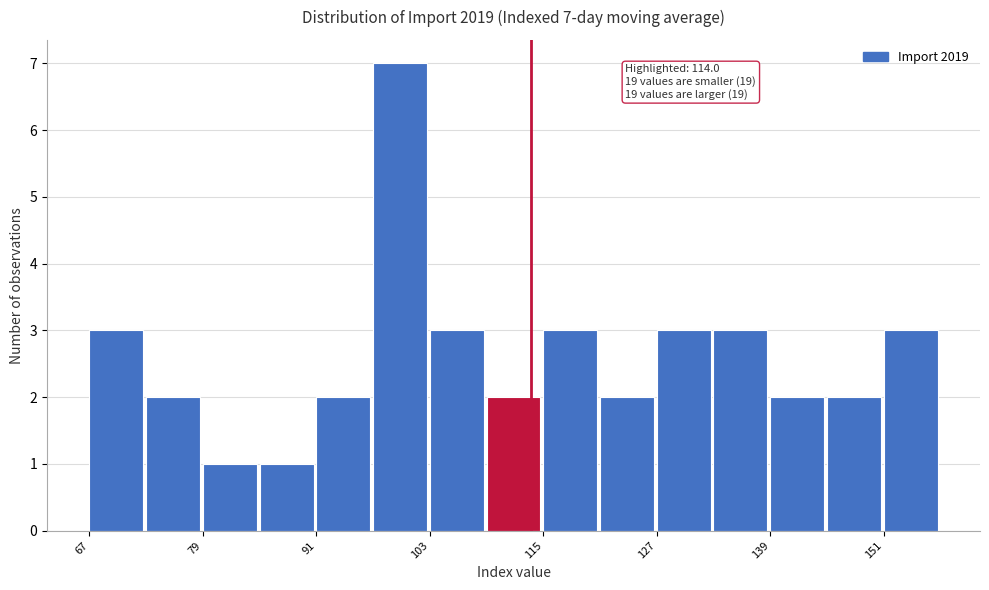

Around what value on the x-axis is the tallest bar? Give the approximate position of its centre, as read against the axis.

100